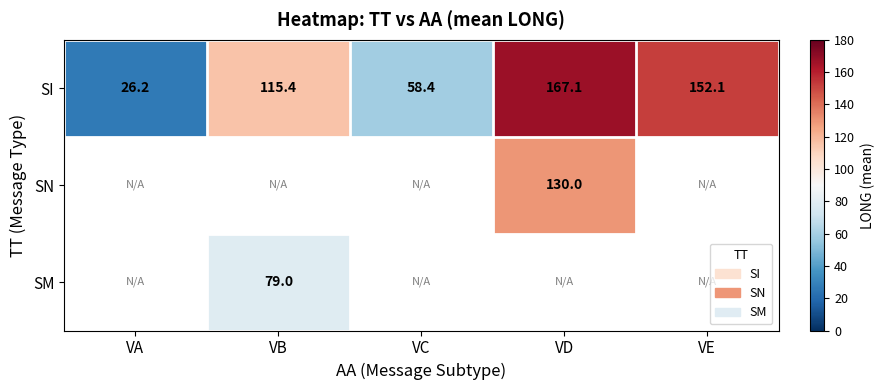

Which has a higher value, VA or VC?

VC